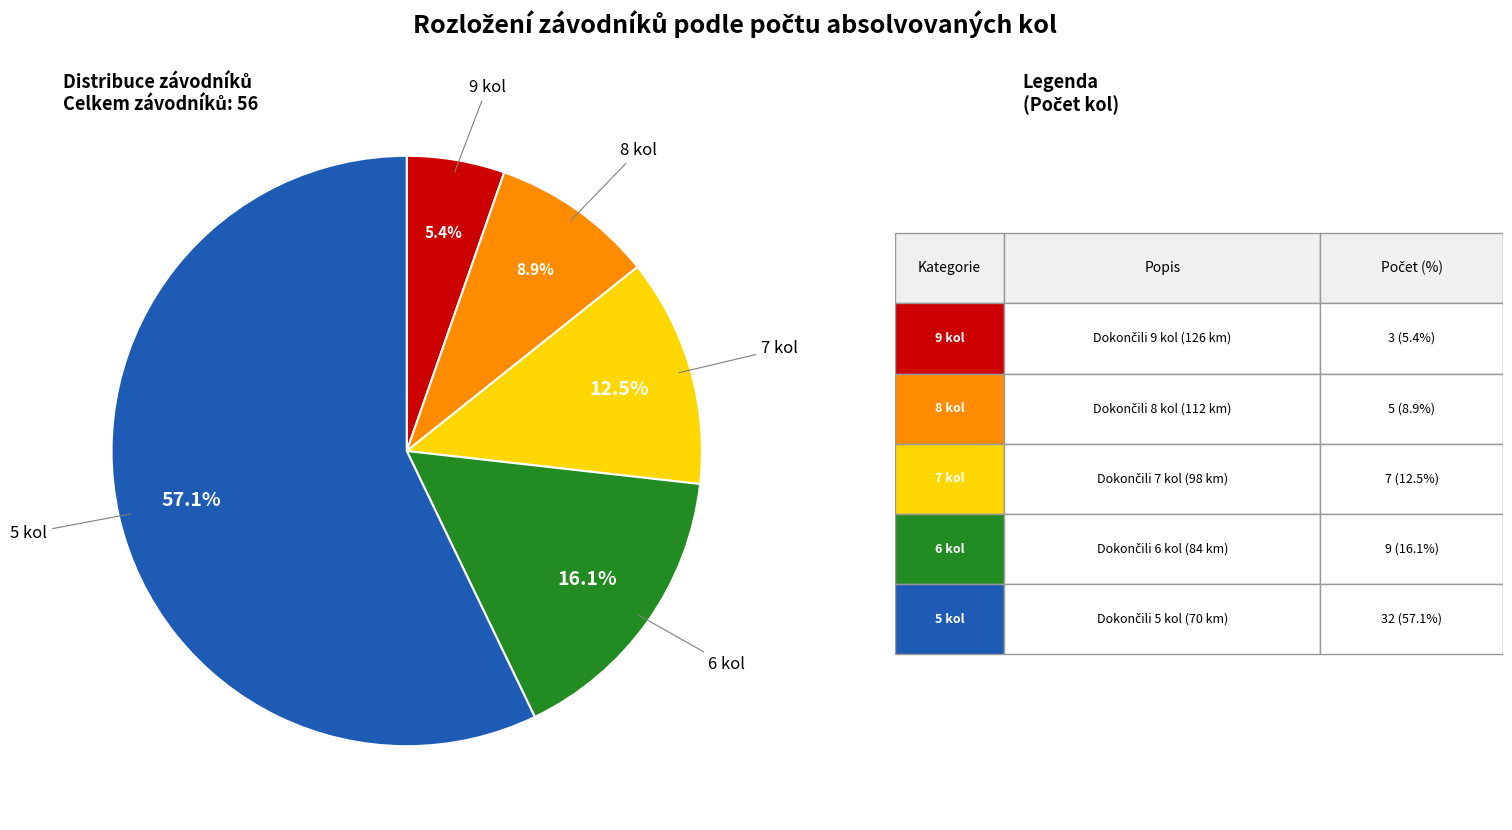

Rank the categories by value from lowest to highest.

9 kol, 8 kol, 7 kol, 6 kol, 5 kol